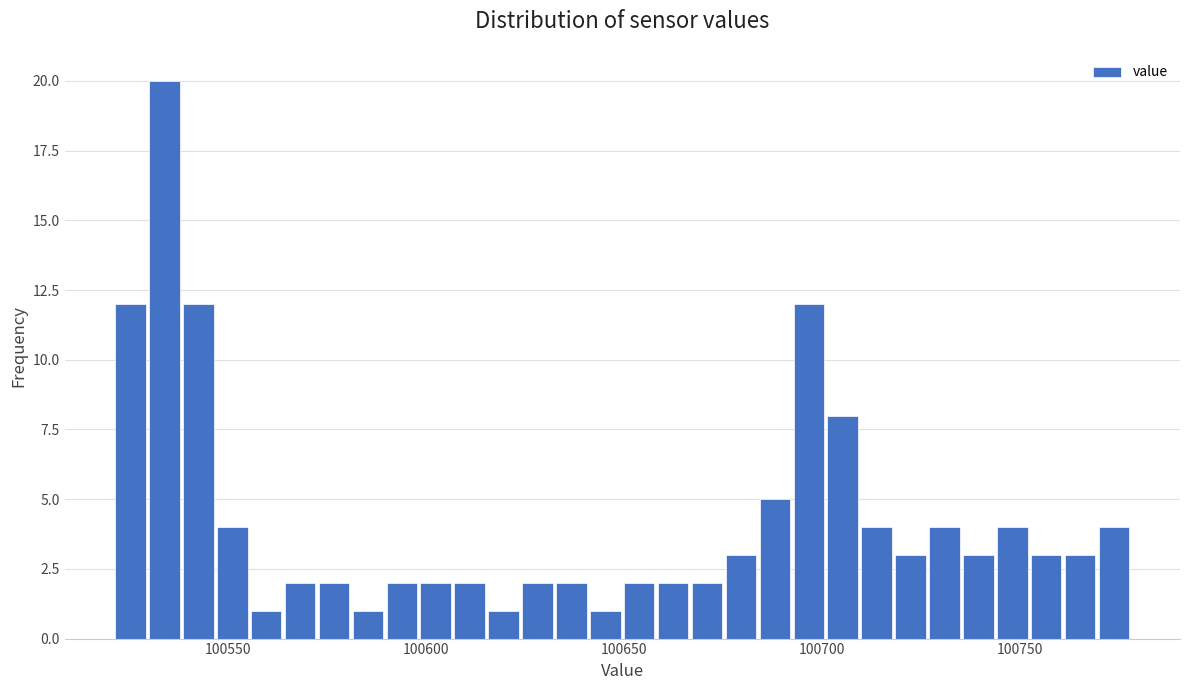

Read against the x-axis, roughly where is the centre of the tallest bar?

100535